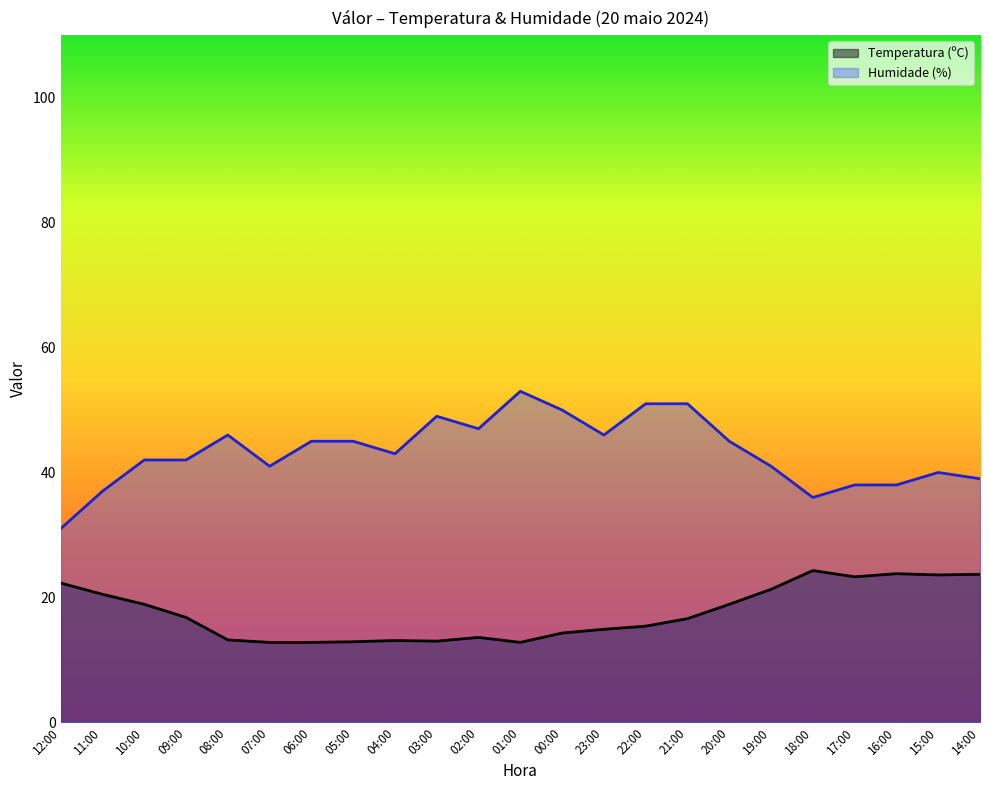

True or false: Temperatura (ºC) and Humidade (%) cross at least once.

False